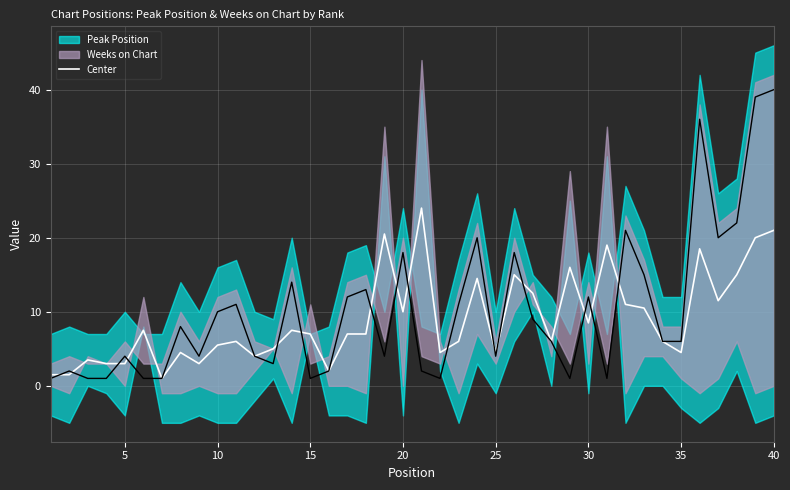

How many values are below 7?

19